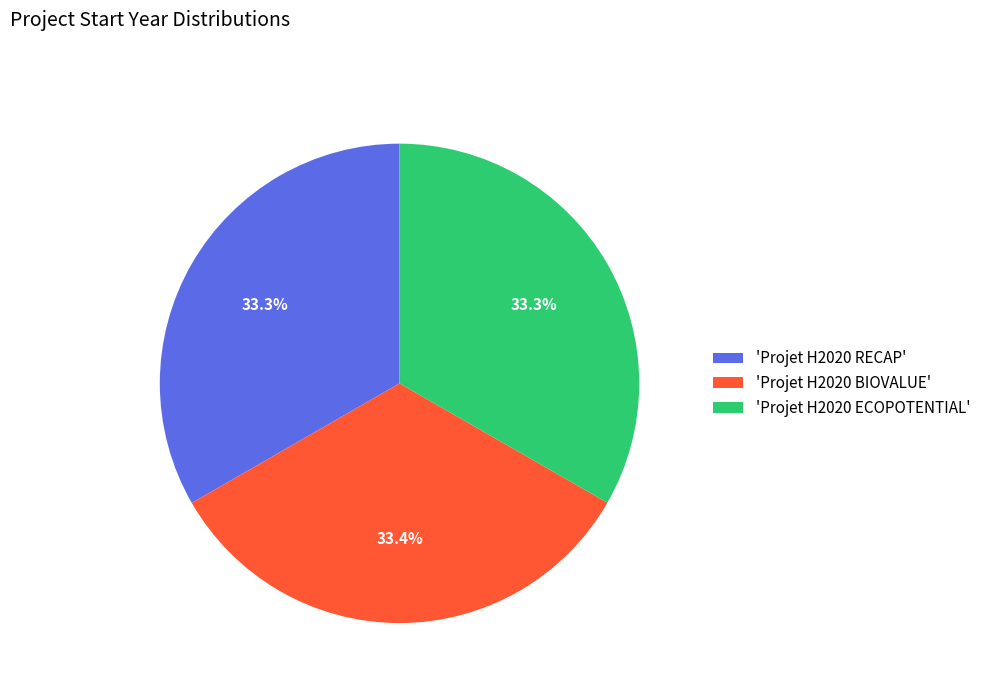

To the nearest percent, what is the average slice percentage?

33%